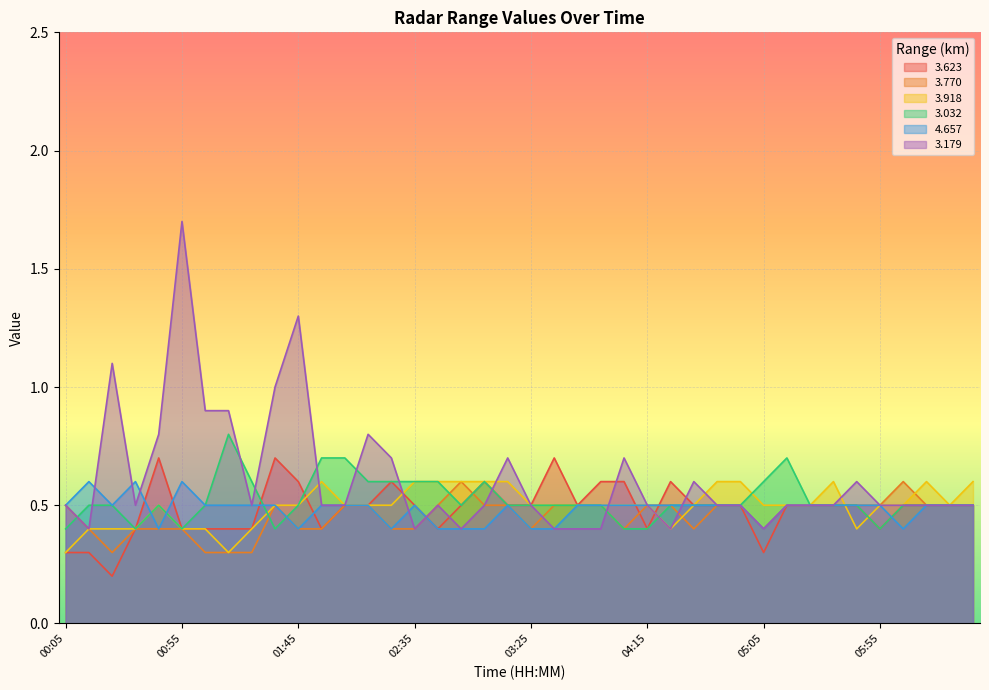

What is the highest value of the 3.918 series?

0.6